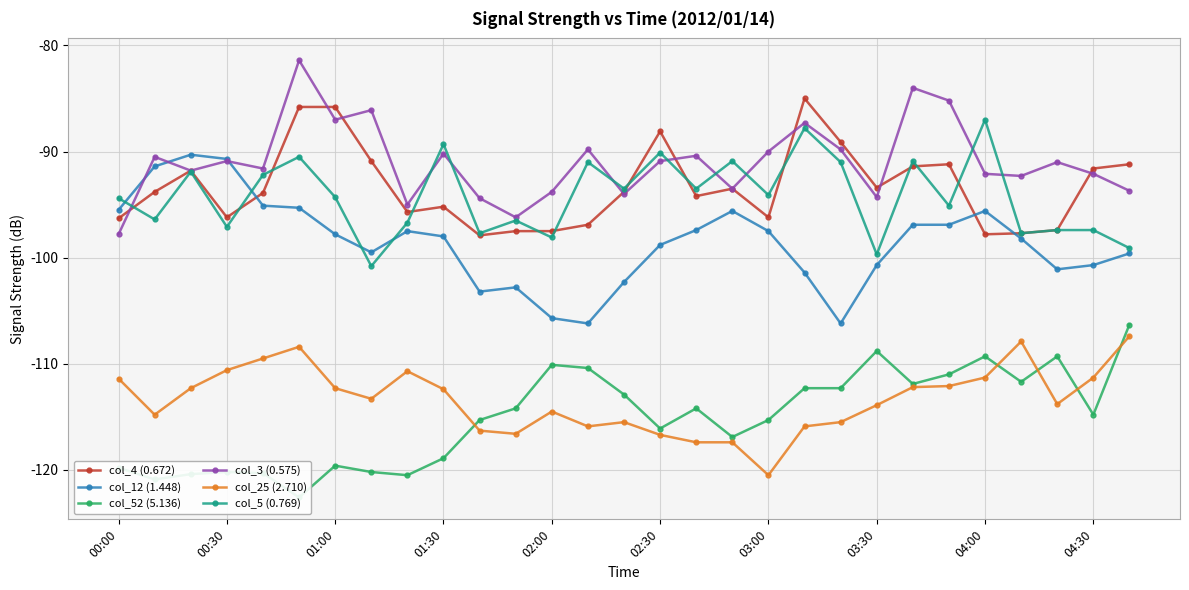

Is it true that col_3 (0.575) equals -60.6 at 01:30?

False